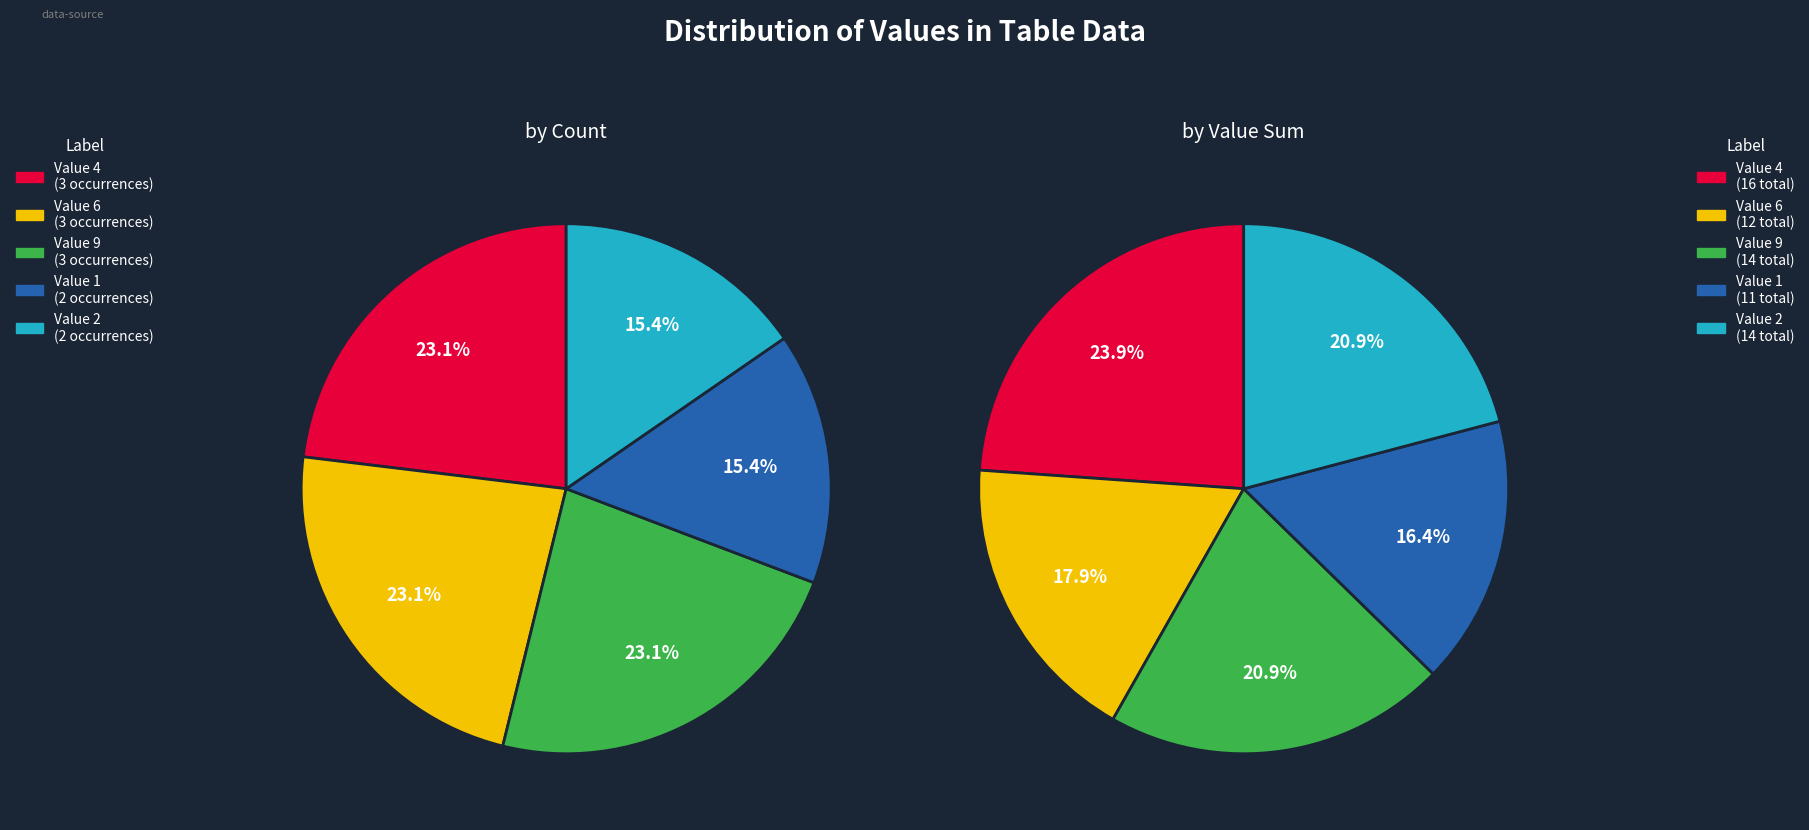

Is 9 the majority of the pie?

No